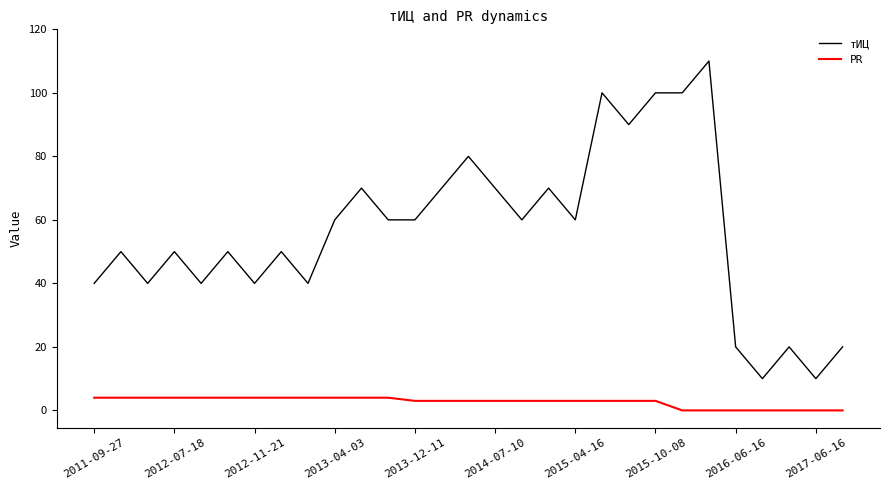

True or false: PR and тИЦ intersect in this chart.

False